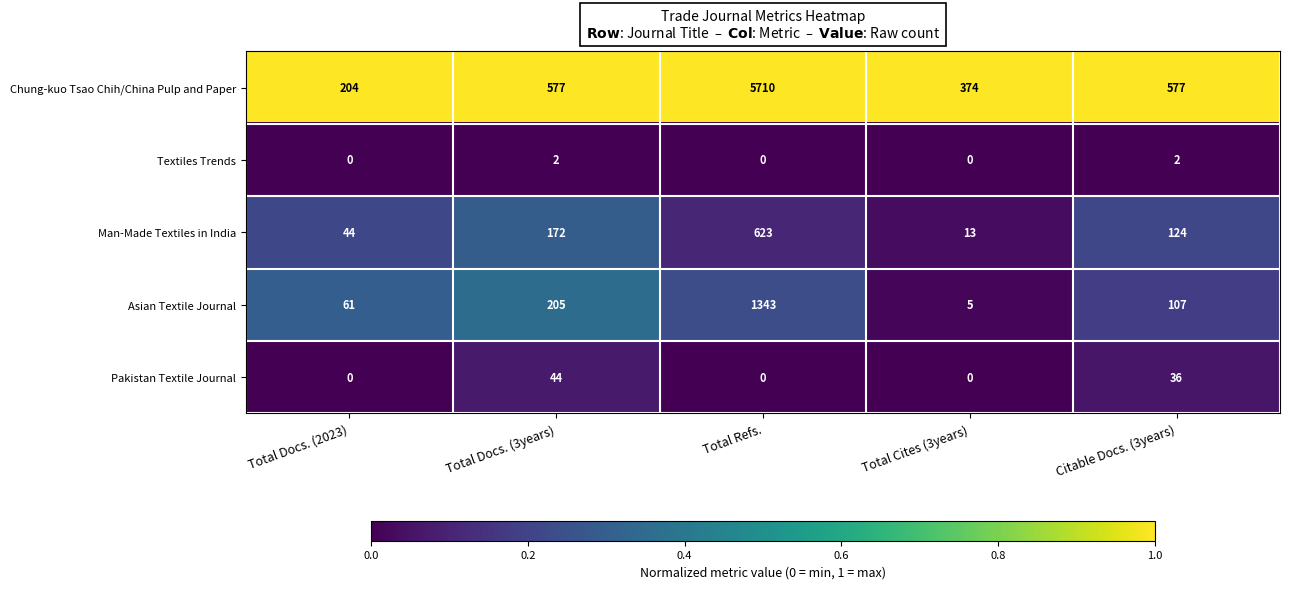

Which category has the lowest value in the Man-Made Textiles in India series?

Total Cites (3years)